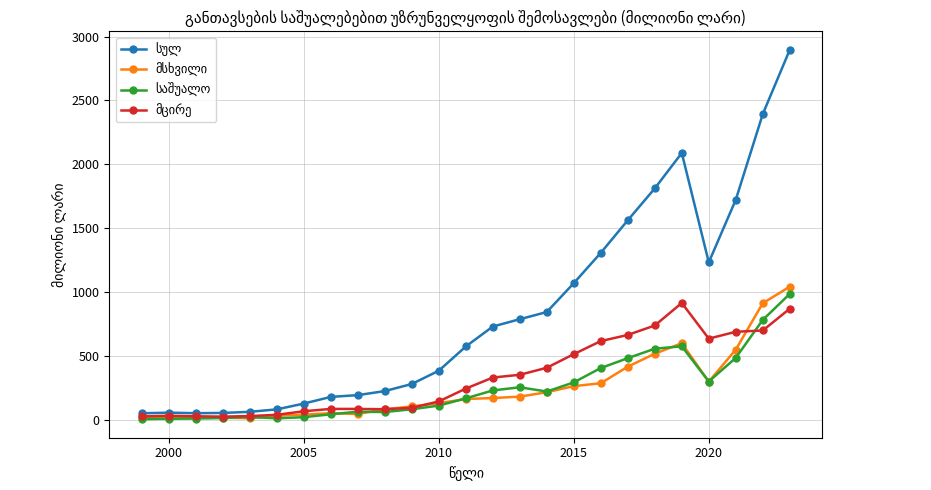

At how many categories does at least one series exceed 1345?

6